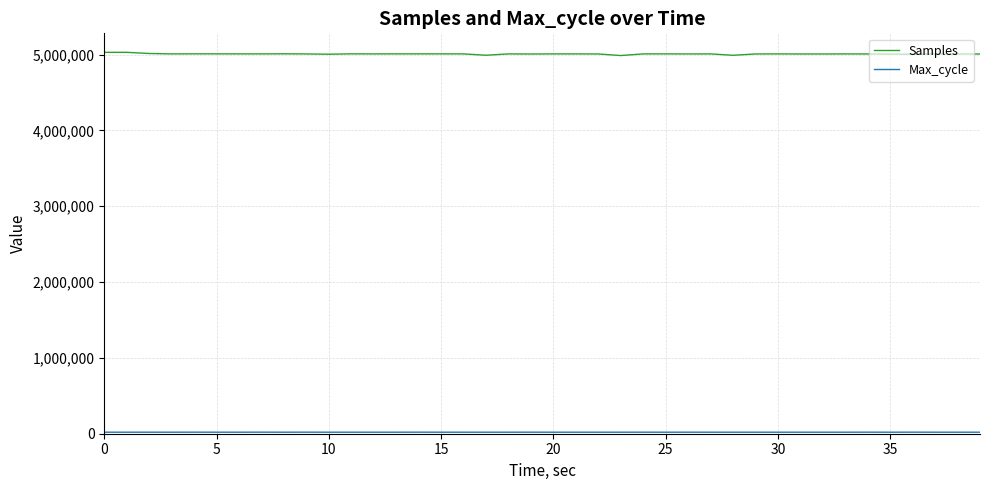

How many lines are shown in the chart?

2